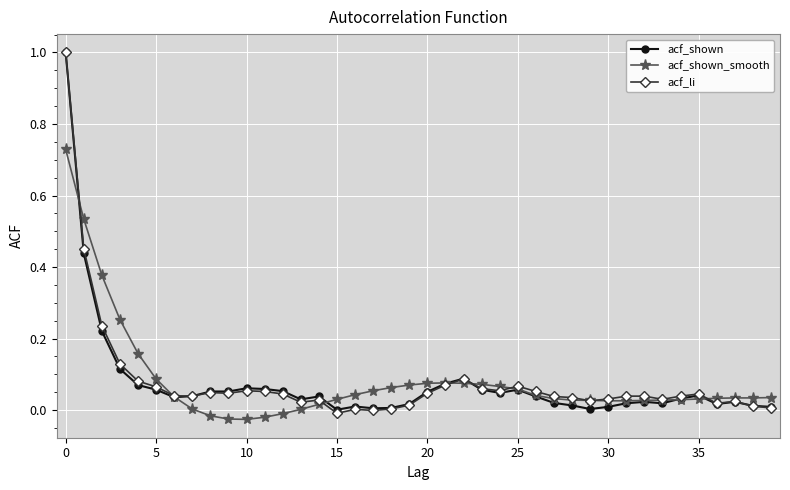

Which series has the widest spread of values?

acf_li